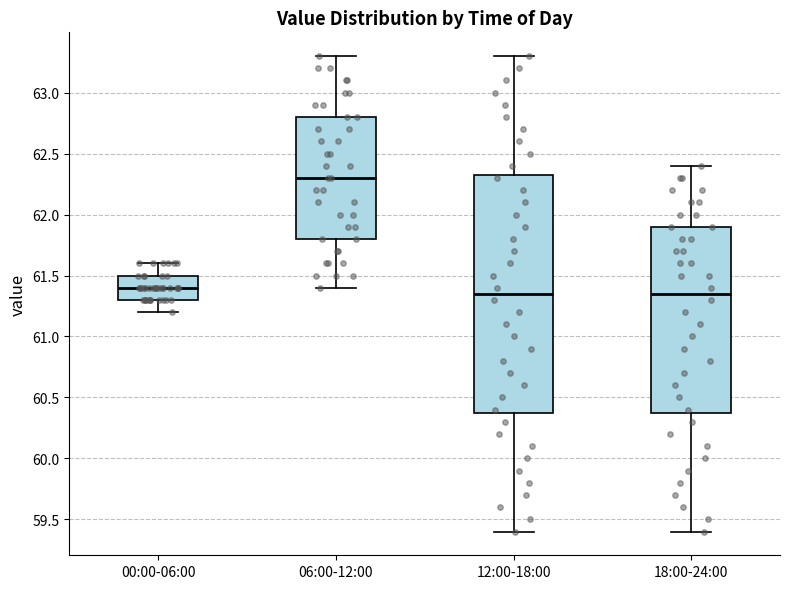

Reading left to right, transcribe this box plot: for each box, give where its median line is, the range the box spans, and where its two whiskers end, as read against the y-axis. The values are not printed on the chart, so give them approximately, as read against the axis.

00:00-06:00: median 61.40, box 61.30 to 61.50, whiskers 61.20 to 61.60
06:00-12:00: median 62.30, box 61.80 to 62.80, whiskers 61.40 to 63.30
12:00-18:00: median 61.35, box 60.40 to 62.35, whiskers 59.40 to 63.30
18:00-24:00: median 61.35, box 60.40 to 61.90, whiskers 59.40 to 62.40